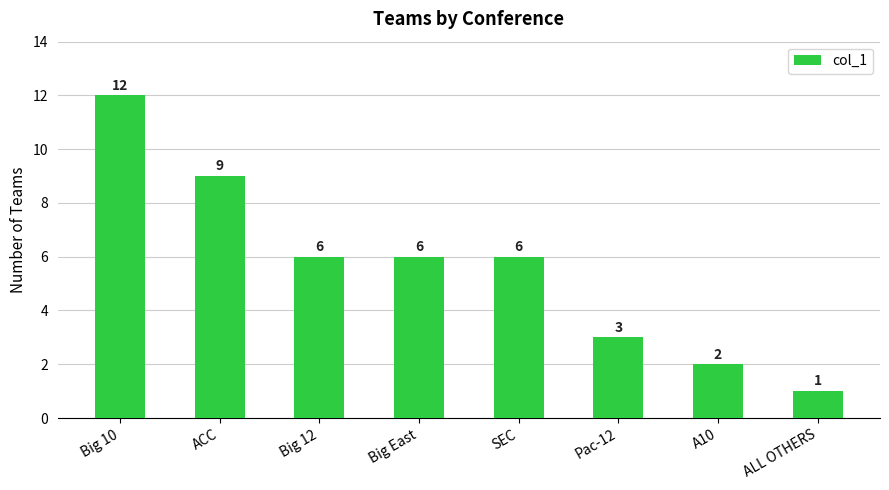

Where does the data first go above 6?

Big 10